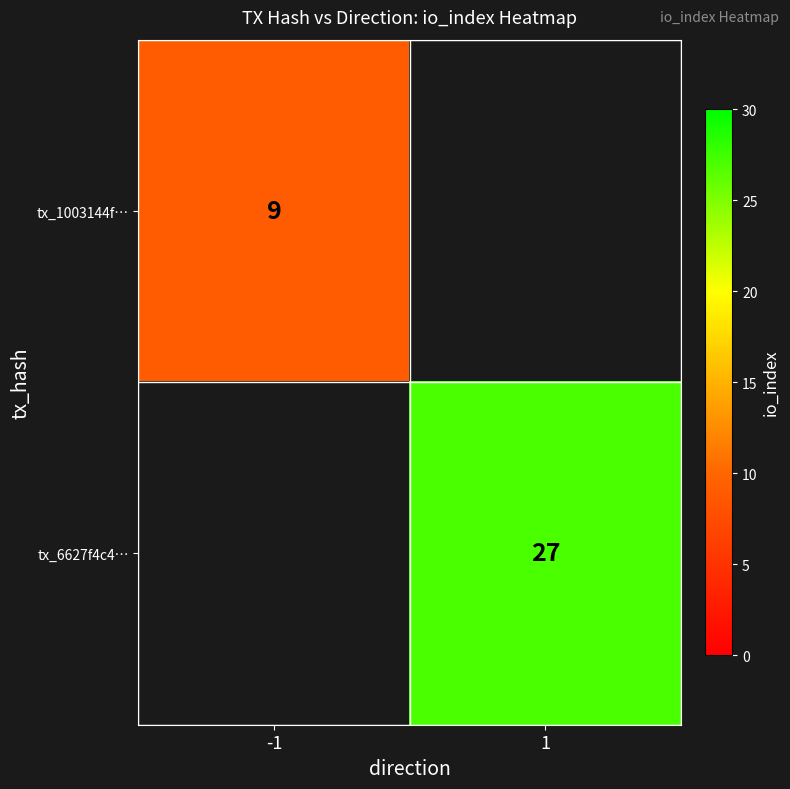

Count the number of data series in this chart.

2